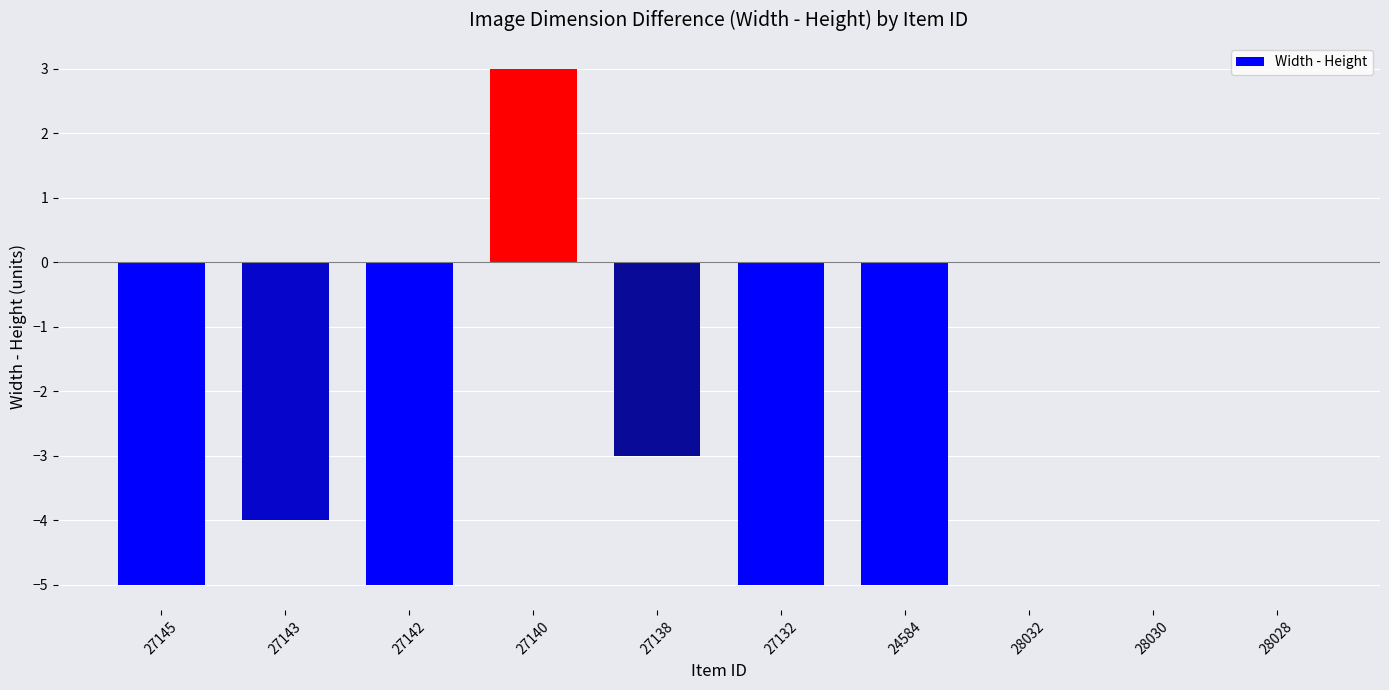

Reading left to right, transcribe all the data shown in this chart.

-5	-4	-5	3	-3	-5	-5	0	0	0